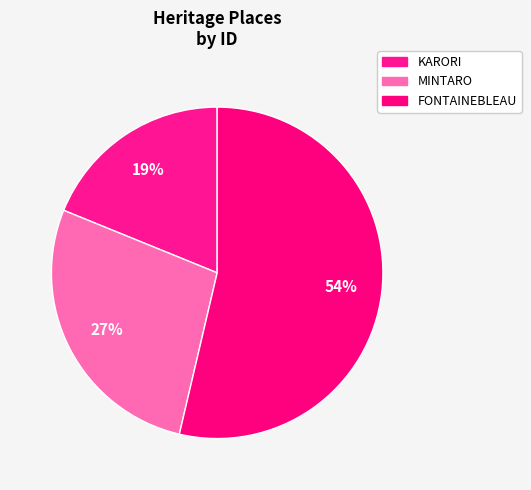

Which has a higher value, KARORI or MINTARO?

MINTARO